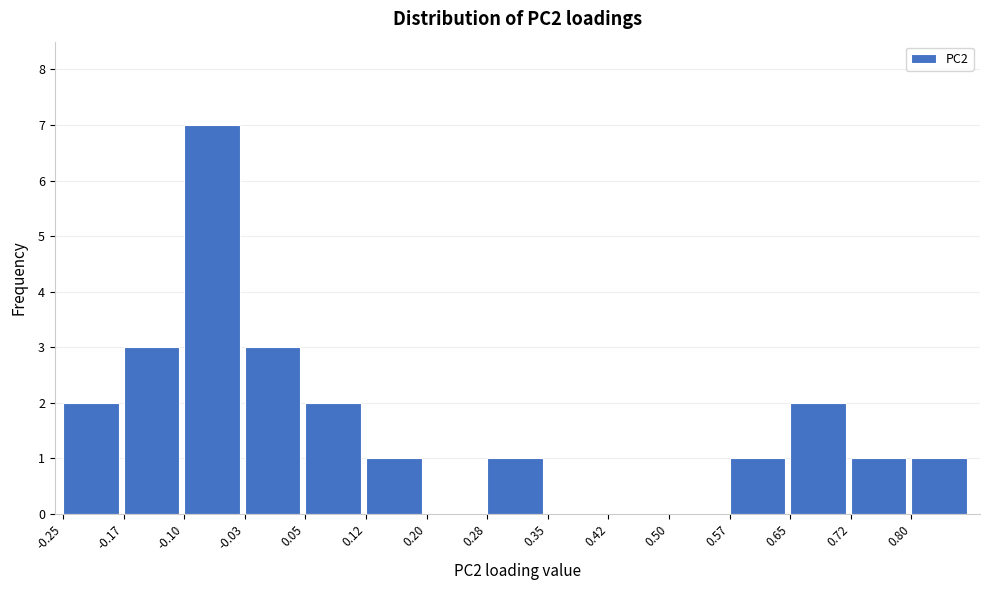

What is the height of the bar covering -0.175 to -0.100 on the x-axis? Neither the bar edges nor the heights are printed on the chart, so give them approximately, as read against the axes.

3